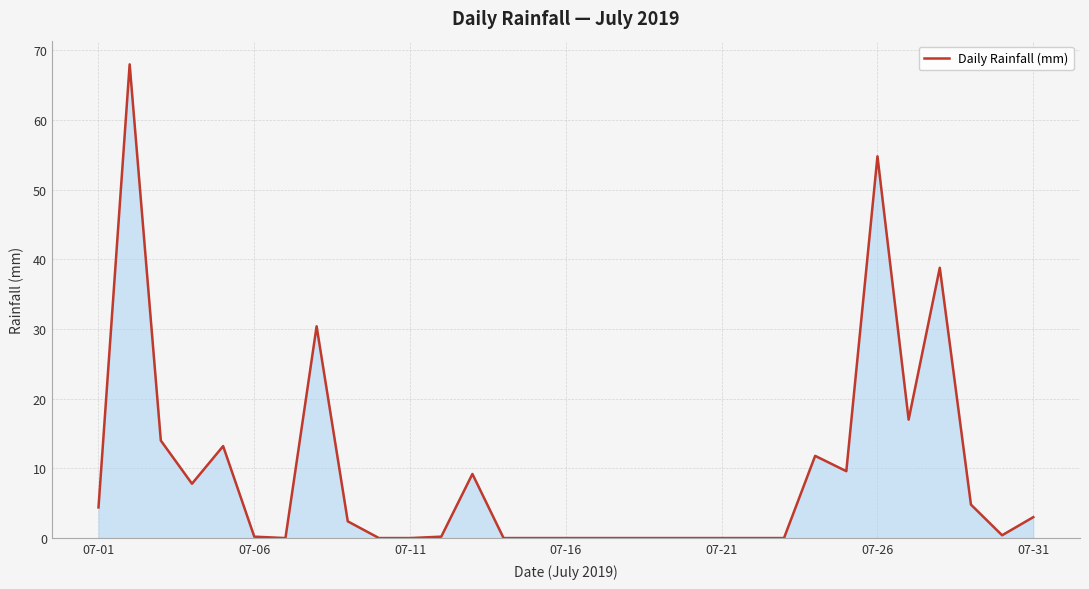

What is the greatest value displayed?

68.0